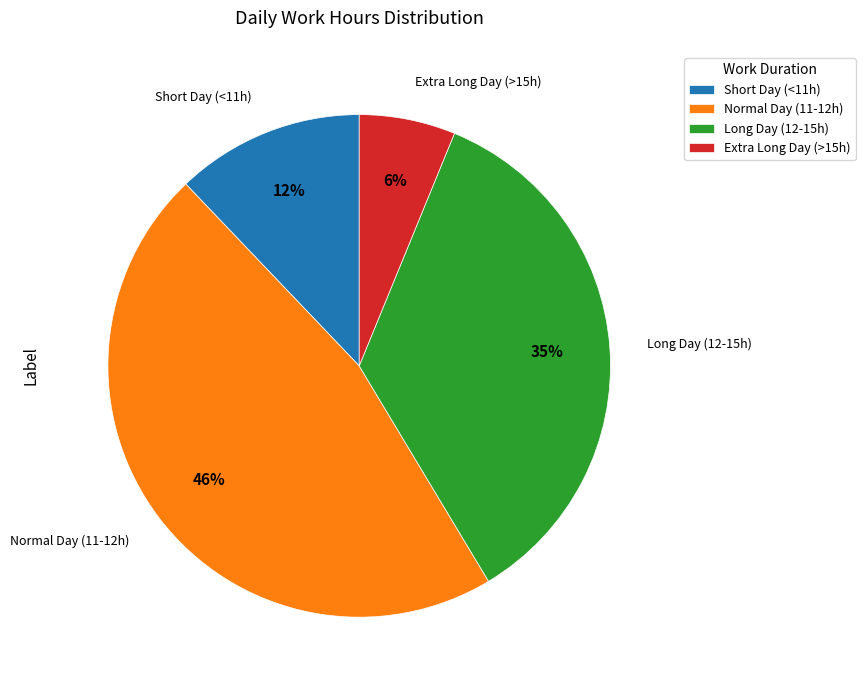

True or false: Extra Long Day (>15h) accounts for 6% of the total.

True